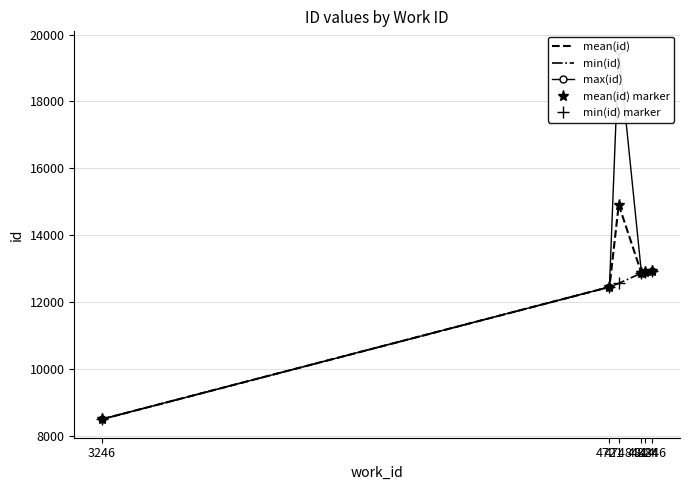

Which category has the highest value across all series?

4748